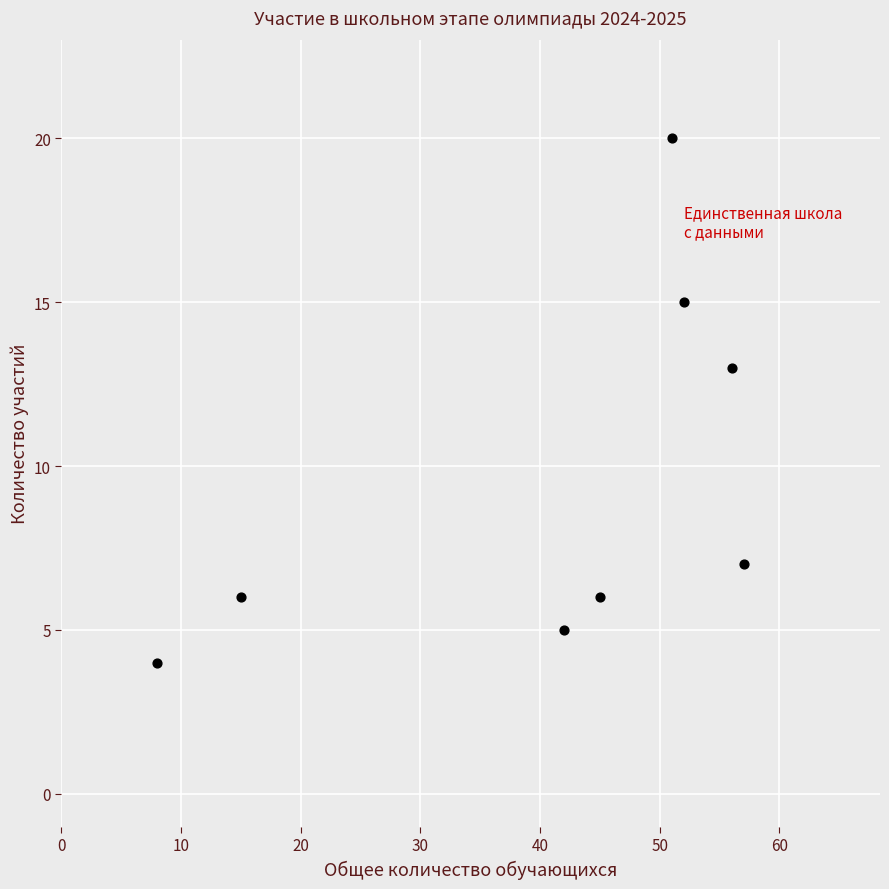

What is the range of X values (max minus min)?

49